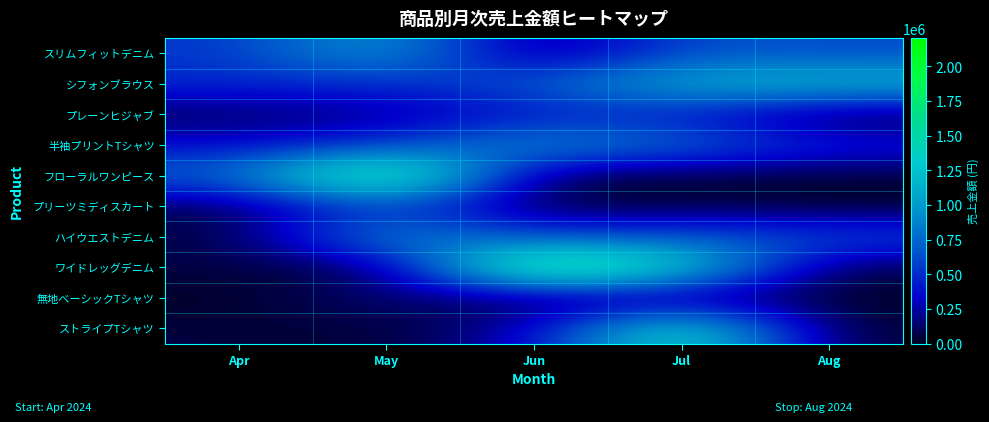

Reading right to left, what are all the values shown in this chart?

スリムフィットデニム: Aug=613105.6	Jul=650287.3	Jun=61488.5	May=1079860.0	Apr=531461.4
シフォンブラウス: Aug=1219478.1	Jul=1170493.7	Jun=672758.8	May=484879.0	Apr=493103.5
プレーンヒジャブ: Aug=15274.3	Jul=407836.5	Jun=399925.2	May=201472.4	Apr=91729.1
半袖プリントTシャツ: Aug=449463.2	Jul=786283.4	Jun=969079.5	May=500556.3	Apr=365406.0
フローラルワンピース: Aug=38310.9	Jul=30775.4	Jun=24541.2	May=2111717.5	Apr=726395.6
プリーツミディスカート: Aug=3902.8	Jul=49763.8	Jun=43196.7	May=601772.6	Apr=65955.8
ハイウエストデニム: Aug=631113.1	Jul=684706.4	Jun=555464.3	May=1004324.0	Apr=51034.8
ワイドレッグデニム: Aug=36973.8	Jul=1437475.6	Jun=2108204.5	May=25588.6	Apr=67906.4
無地ベーシックTシャツ: Aug=21738.5	Jul=76383.9	Jun=2889.6	May=181594.9	Apr=10252.2
ストライプTシャツ: Aug=15528.8	Jul=1605923.7	Jun=283685.7	May=26184.7	Apr=55652.9